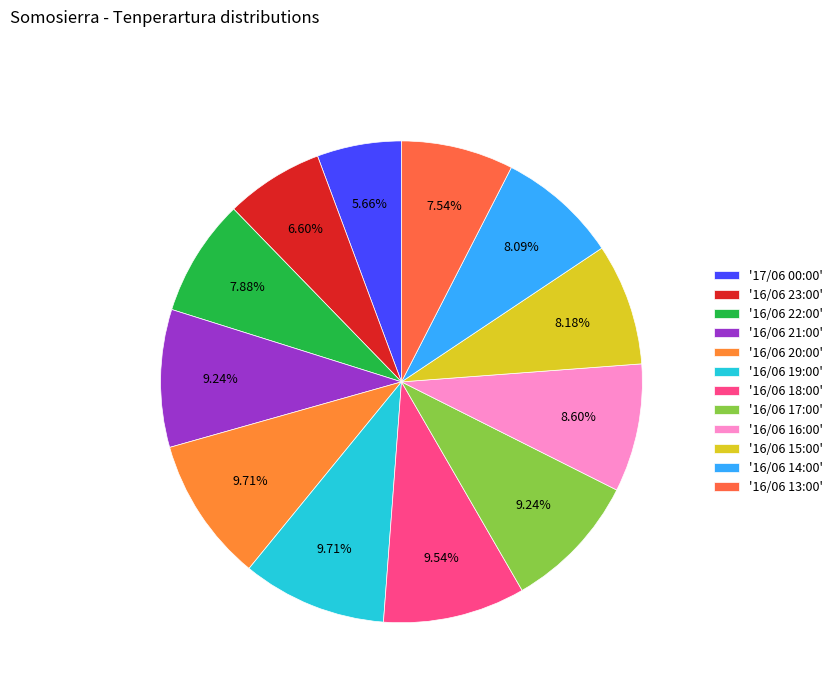

Which slice is the largest?

16/06 20:00